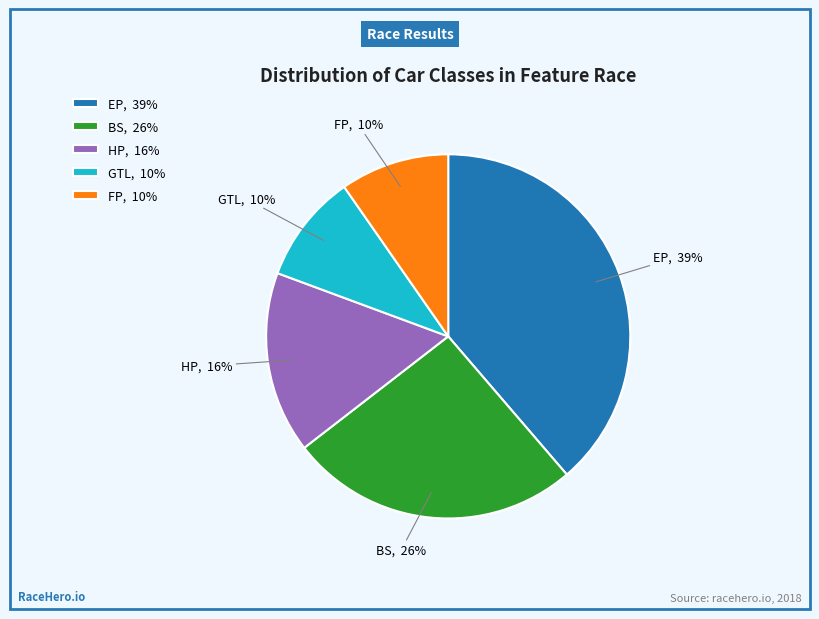

True or false: HP accounts for 16% of the total.

True